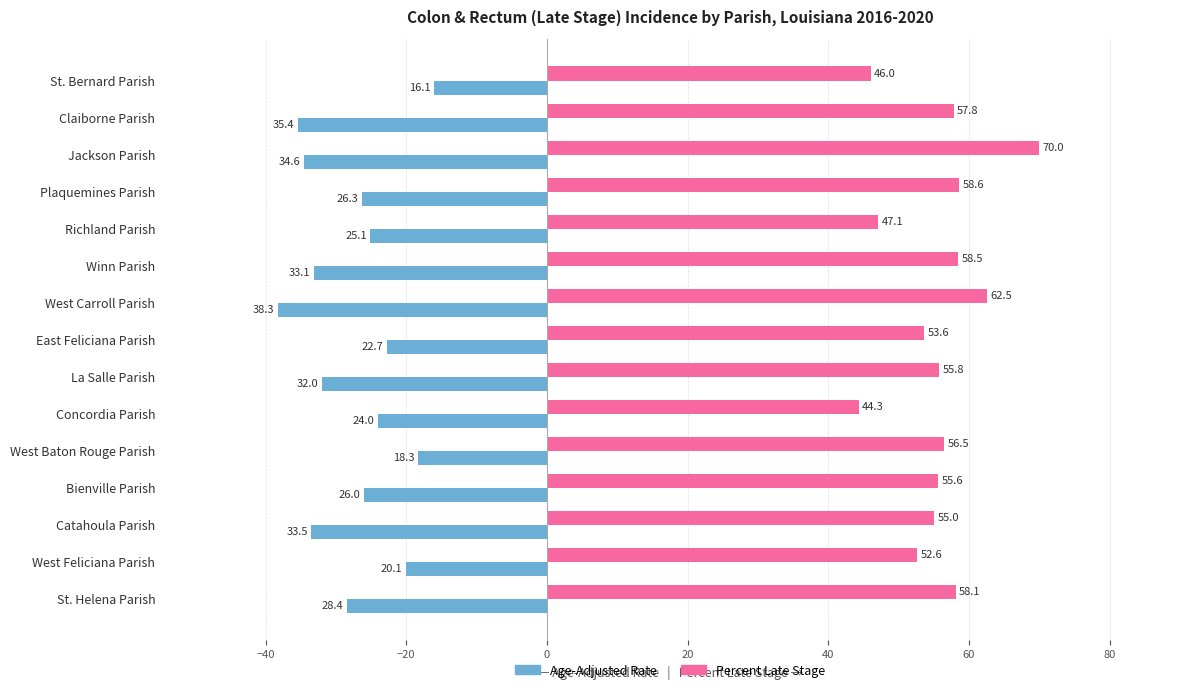

How many values in the Percent Late Stage series are below 55?

5